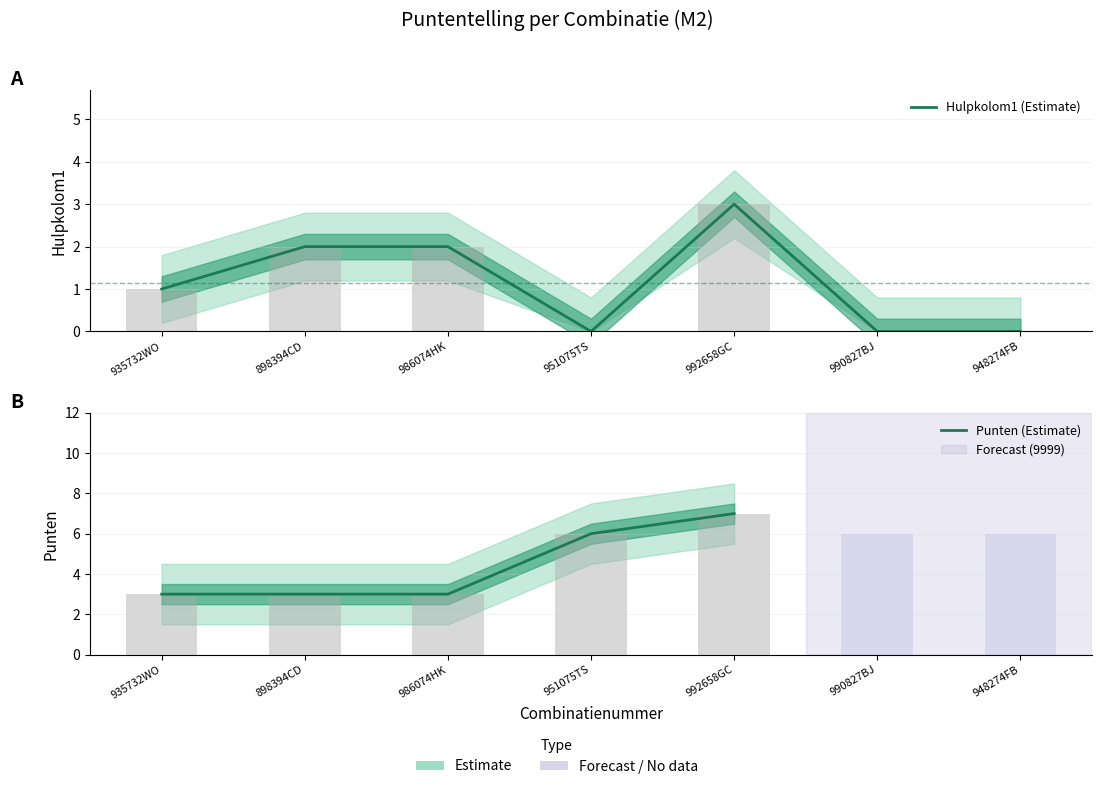

Count the number of values greater than 1.

3